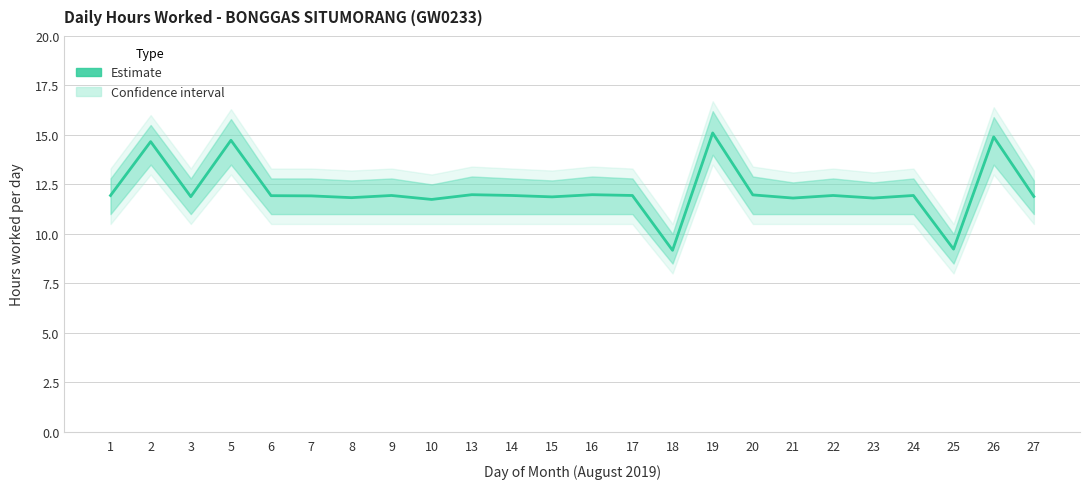

True or false: the data has more than 2 interior local peaks.

True